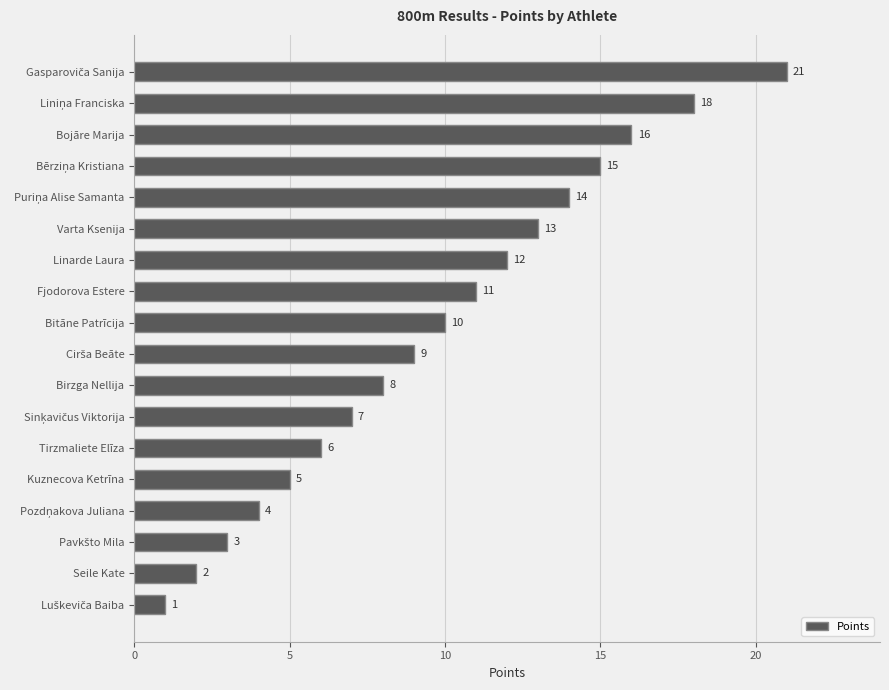

Approximately how many times larger is the value at Kuznecova Ketrīna compared to Bitāne Patrīcija?

0.5